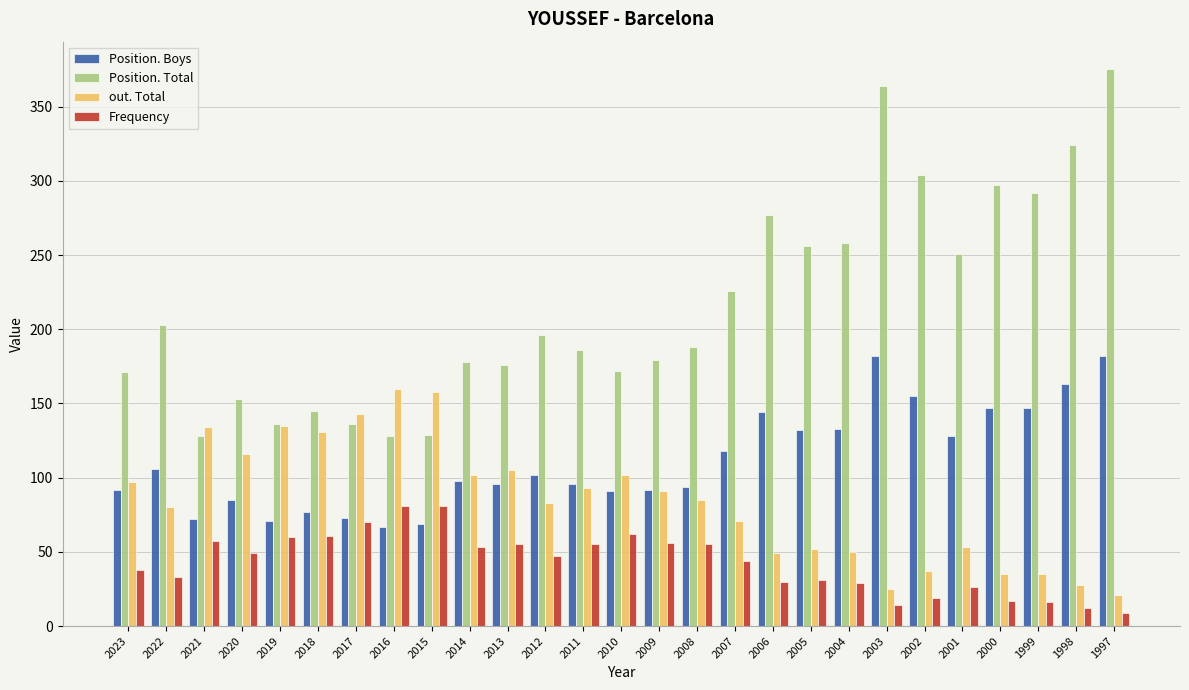

Which category has the lowest value in the out. Total series?

1997